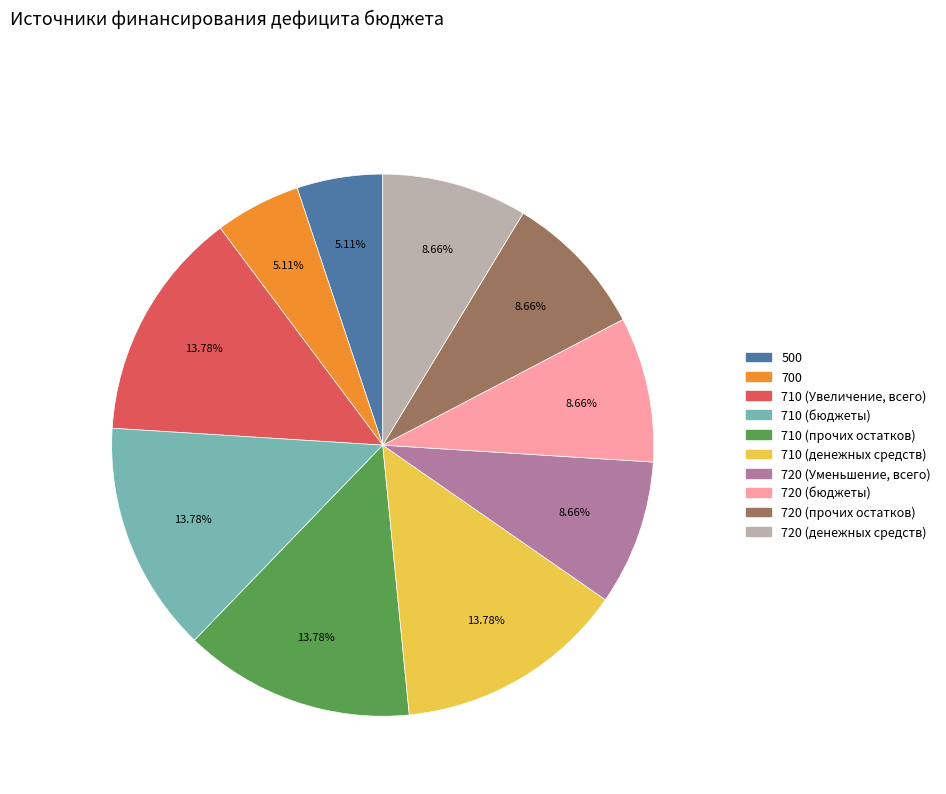

What is the ratio of the value at 720 (Уменьшение, всего) to the value at 500?

1.7